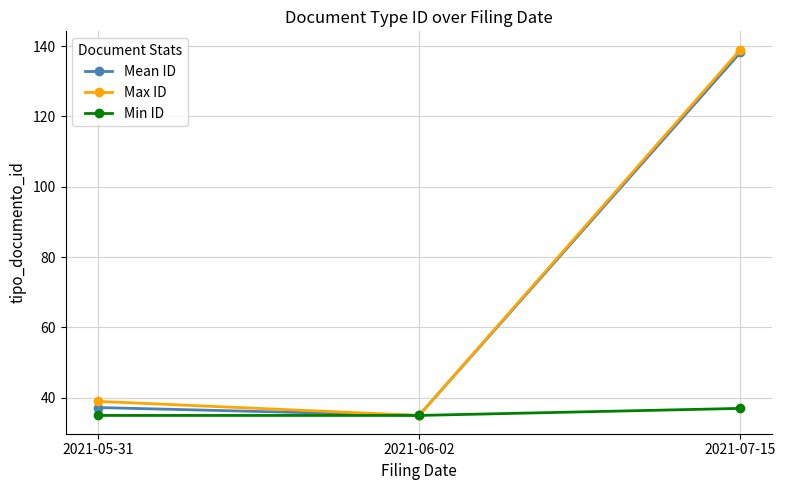

What is the greatest value displayed?

139.0